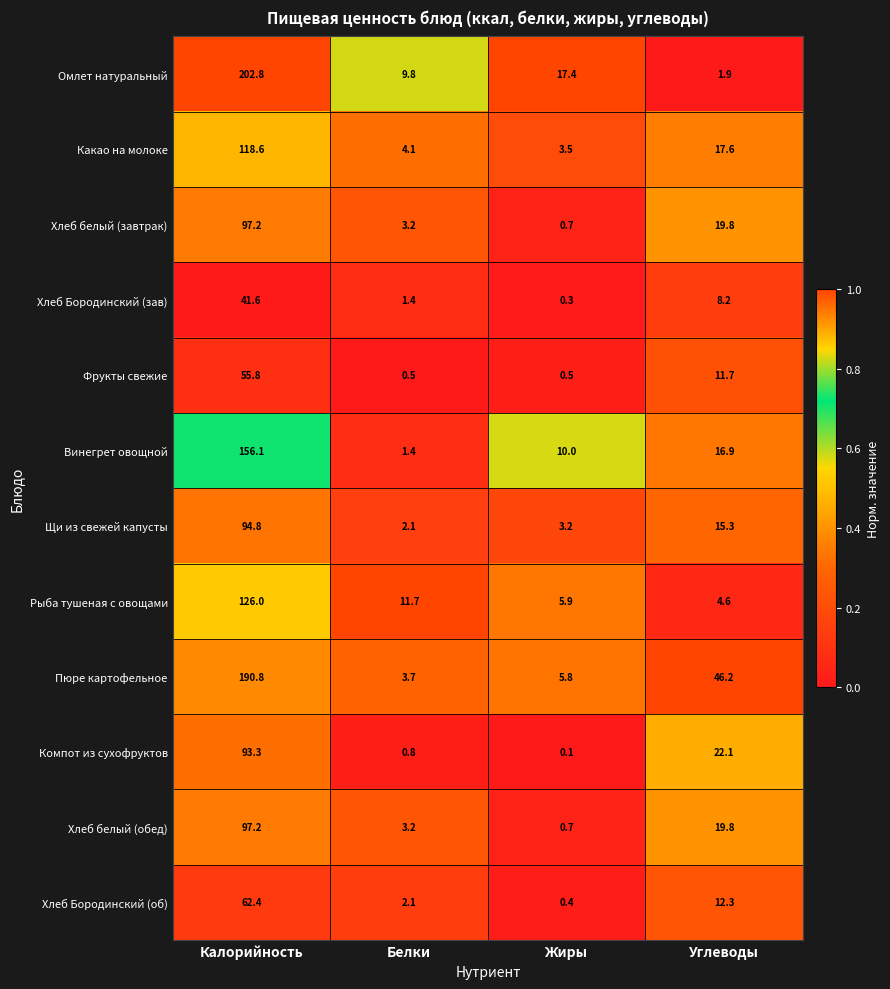

What is the spread (max minus min) of values at Белки?

11.2